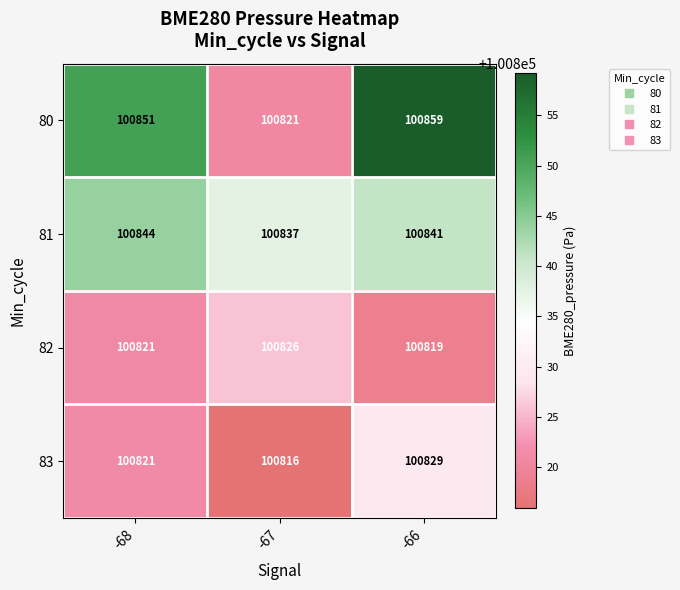

At how many categories does at least one series exceed 100856?

1